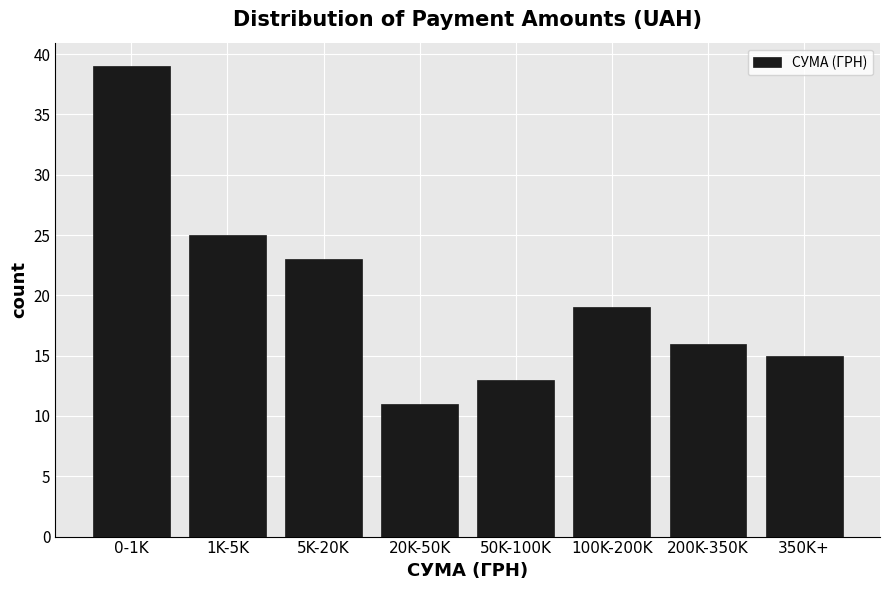

Reading left to right, transcribe all the data shown in this chart.

39	25	23	11	13	19	16	15